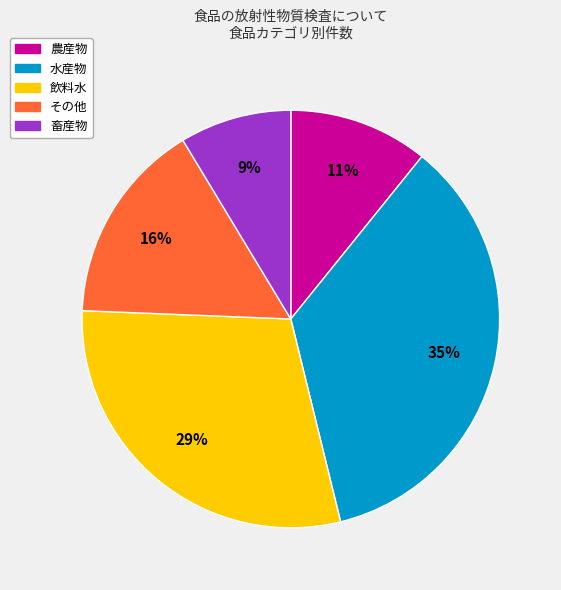

To the nearest percent, what is the difference between the その他 and 畜産物 slice percentages?

7%